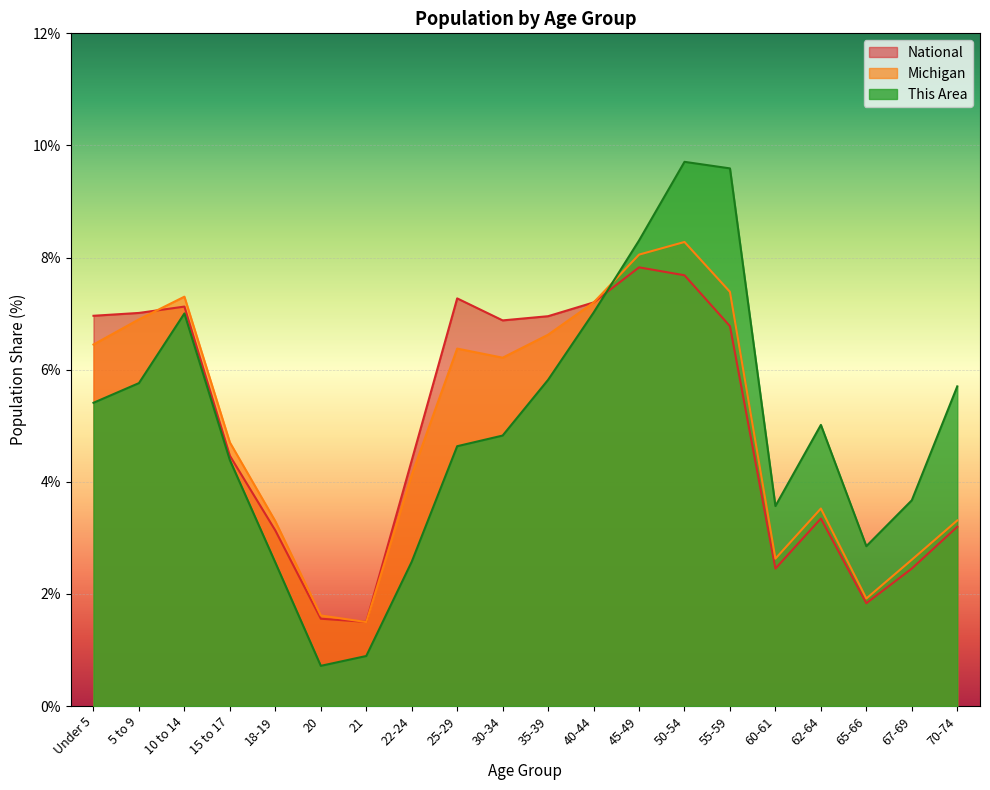

How many interior local valleys does the National series have?

4